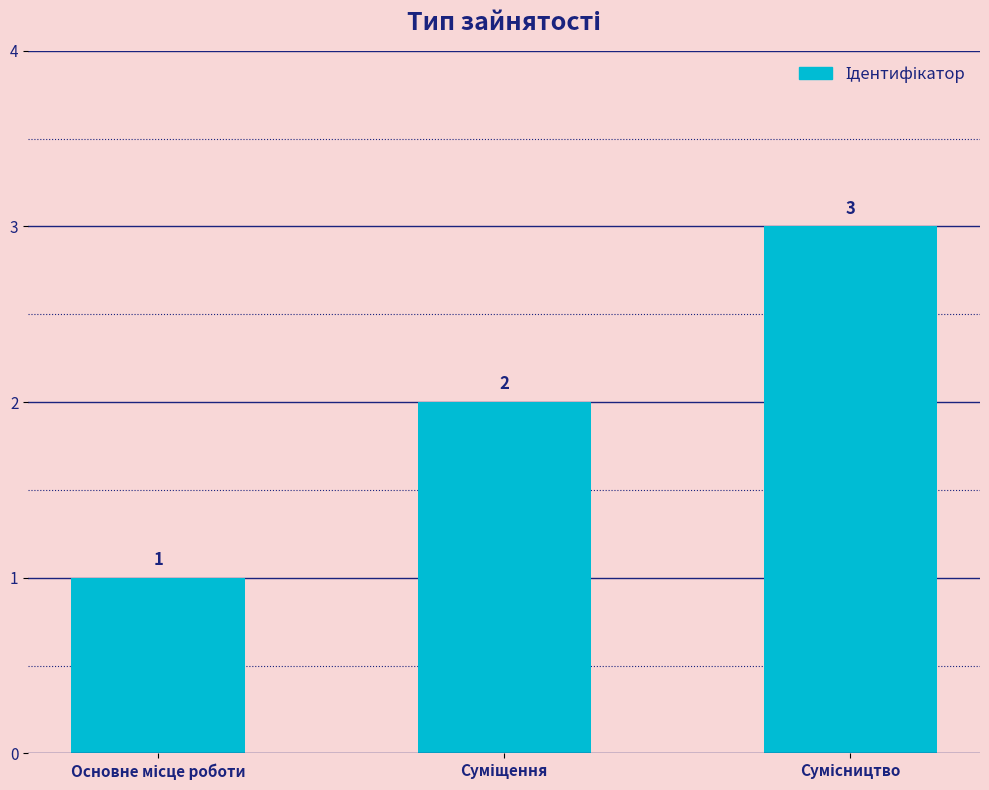

What is the sum of all values?

6